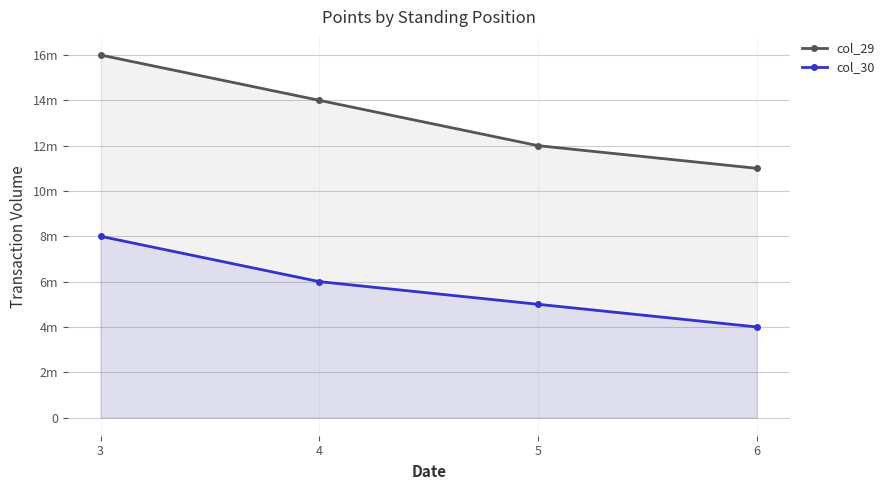

Is the value of col_29 at 6 greater than the value of col_30 at 6?

Yes